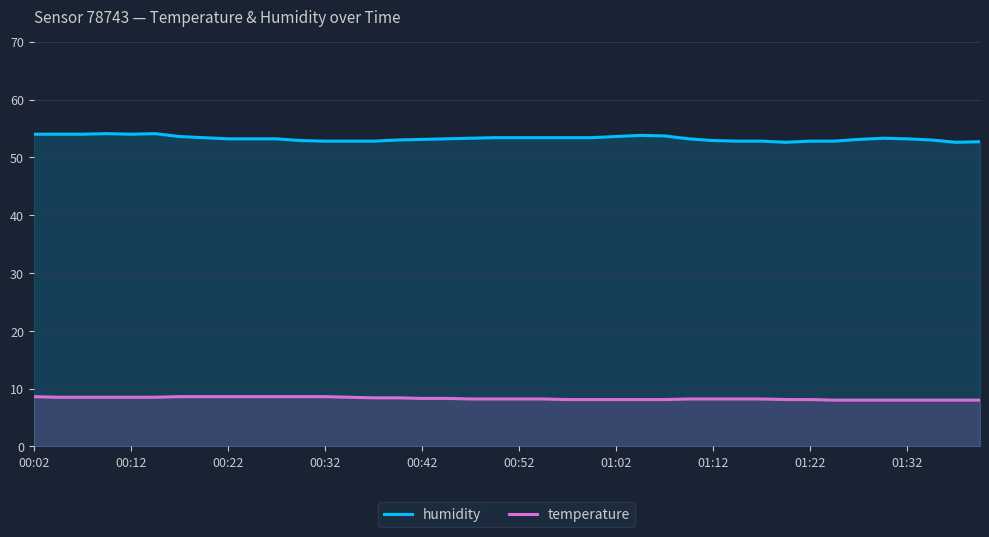

What is the total value across all series at 01:02?

61.7